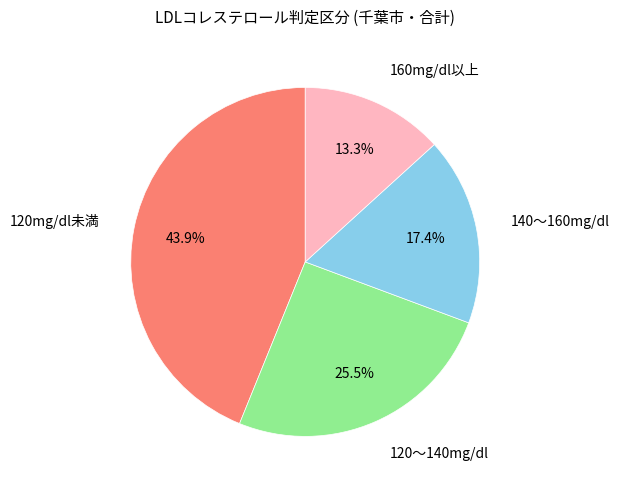

Is there a majority slice in this chart?

No